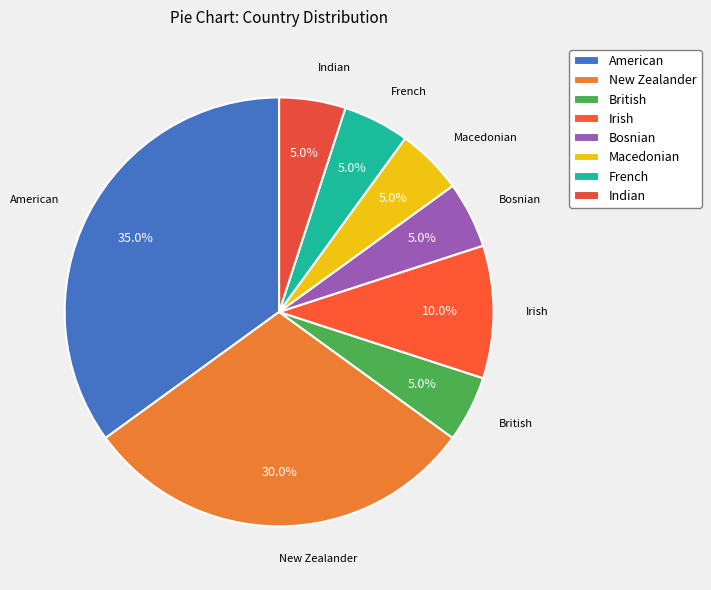

Which slice is the largest?

American